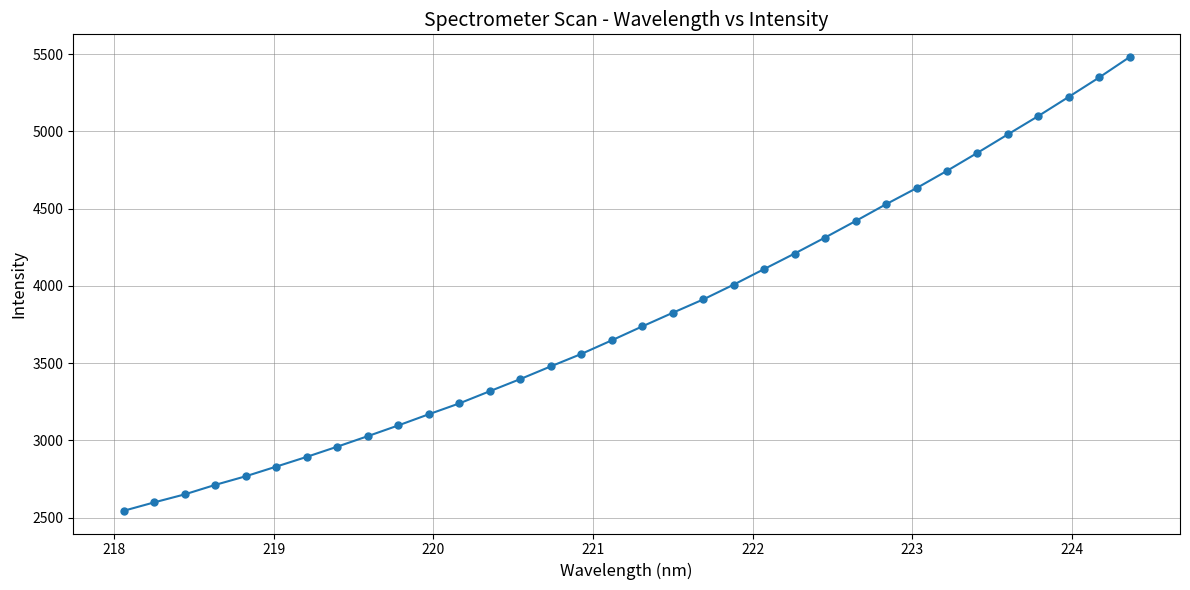

What is the maximum value shown in the chart?

5482.1